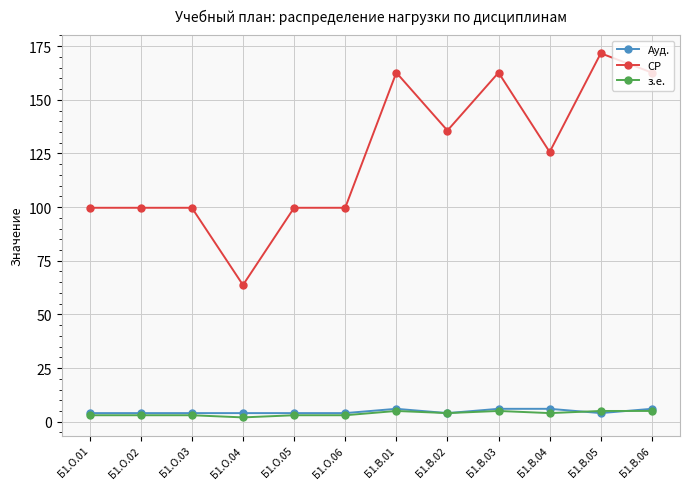

What is the difference between the maximum and minimum values in the СР series?

108.0